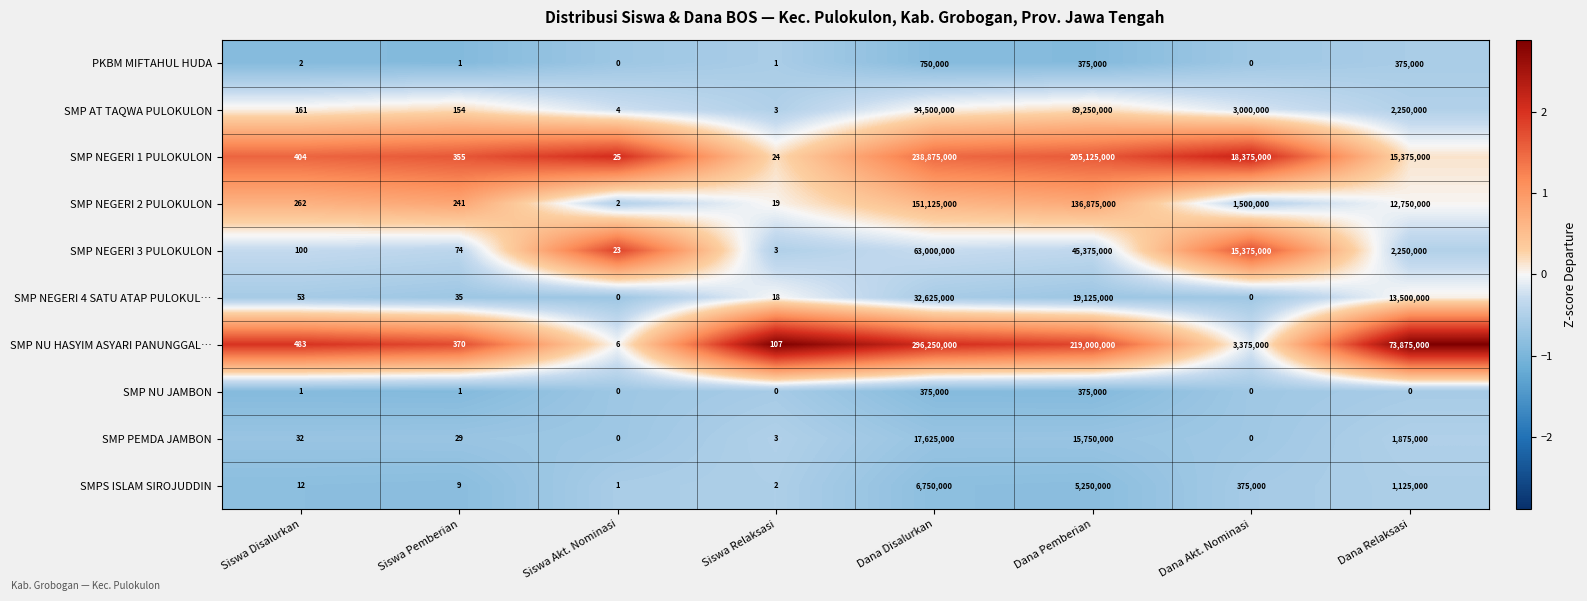

At how many categories does at least one series exceed 1?

8